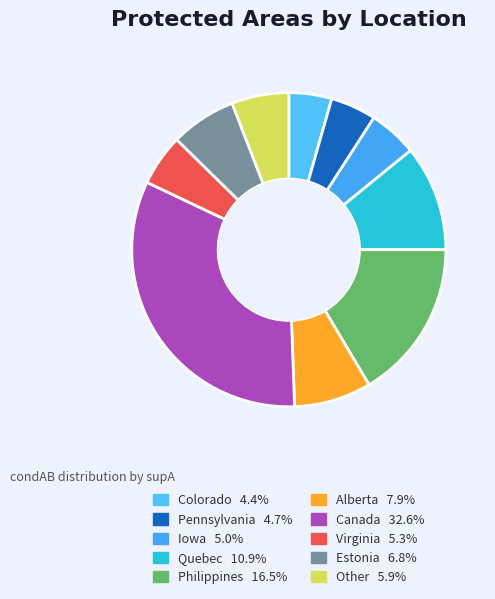

Which has a higher value, Pennsylvania or Canada?

Canada